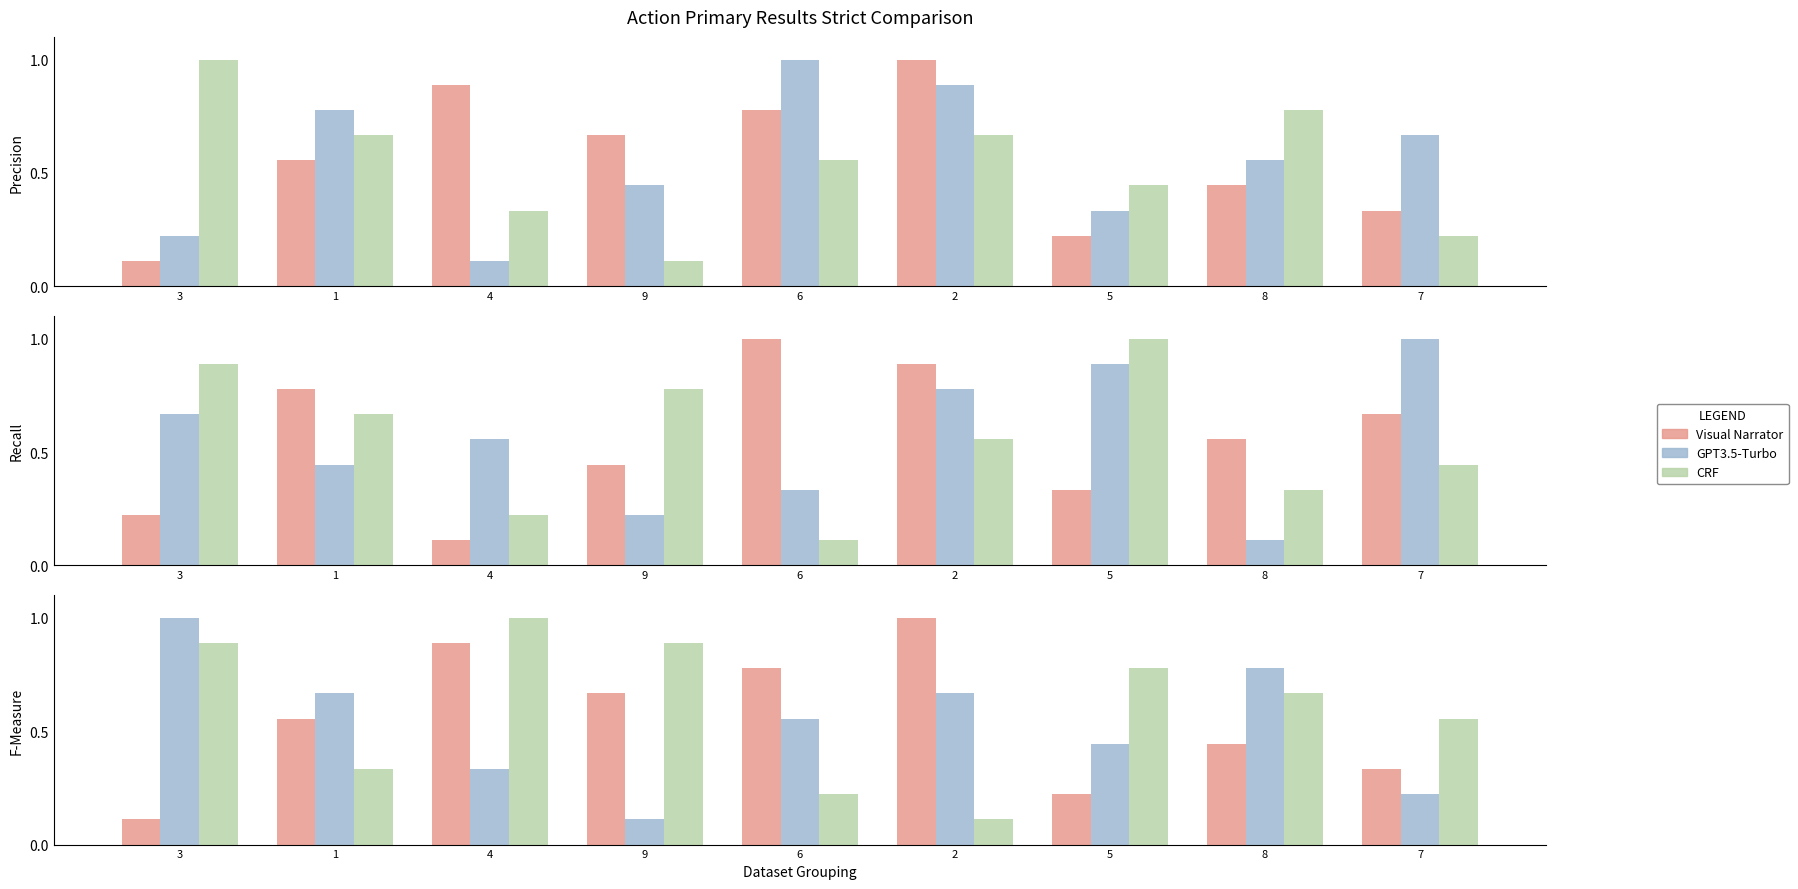

How many distinct data groups are displayed?

3